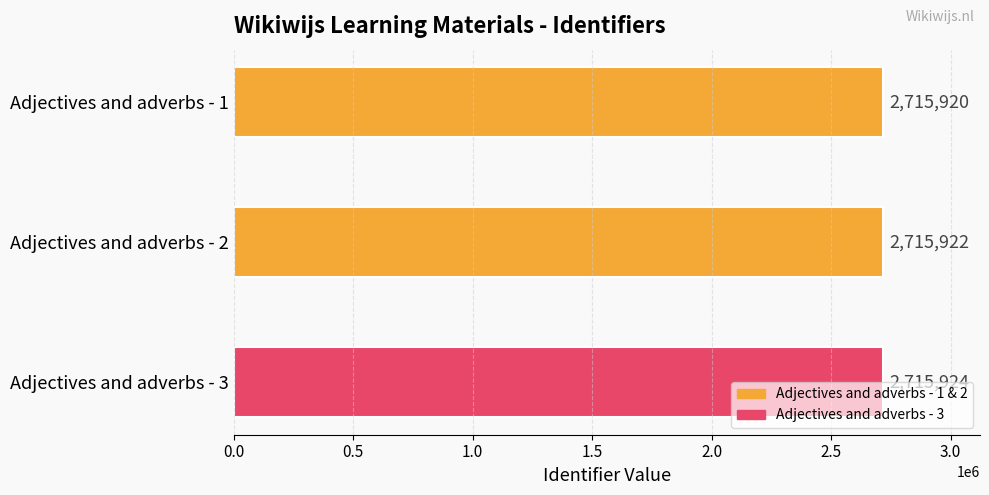

What is the change in value from Adjectives and adverbs - 1 to Adjectives and adverbs - 3?

+4